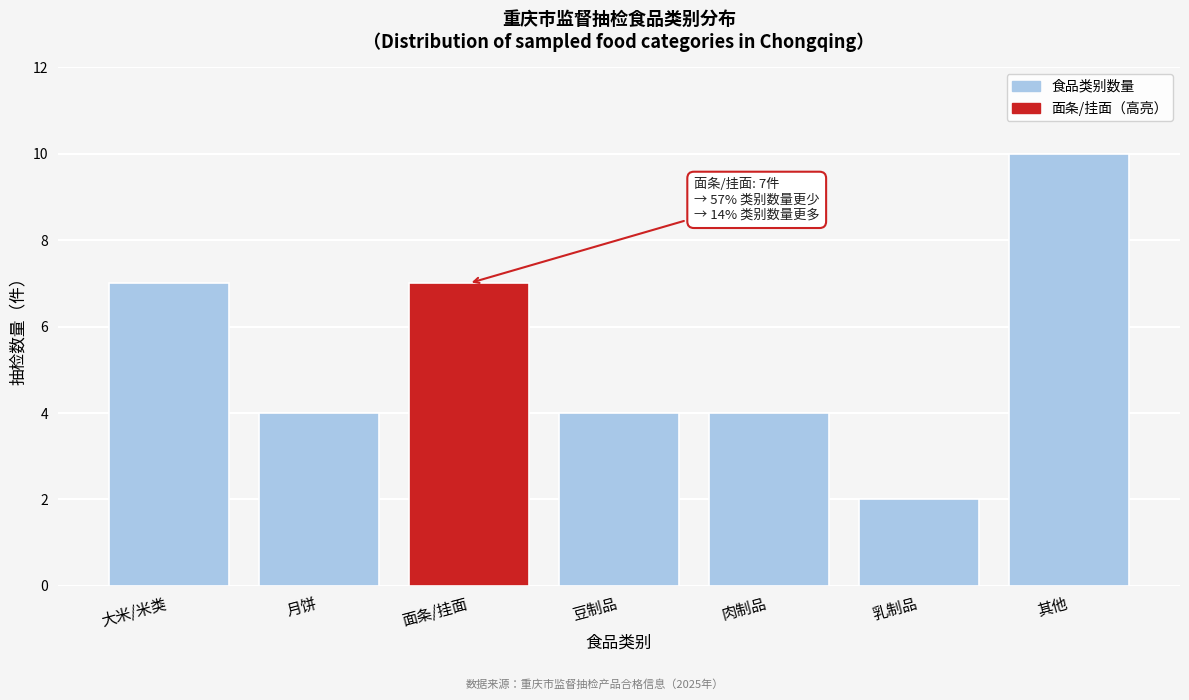

Reading left to right, transcribe all the data shown in this chart.

7	4	7	4	4	2	10